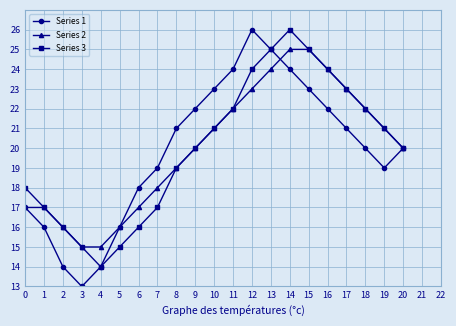

Between 12 and 18, which series saw the biggest shift?

Series 1